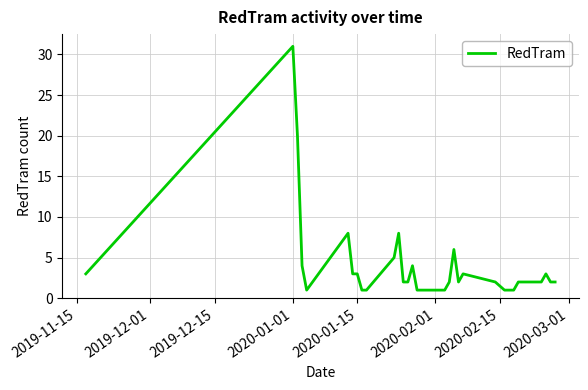

What is the difference between the maximum and second lowest values?

30